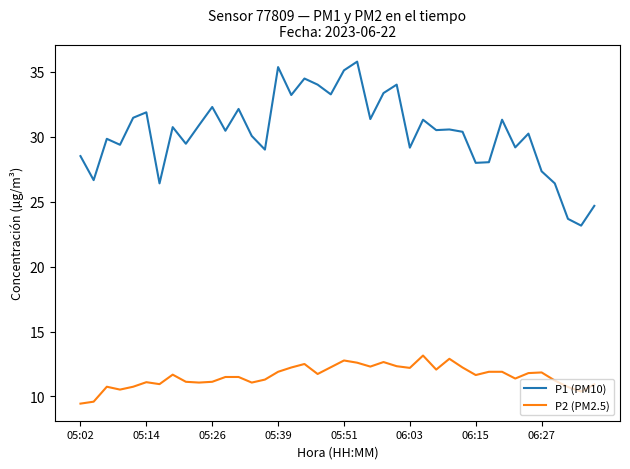

List the series in order of their overall mean, highest first.

P1 (PM10), P2 (PM2.5)